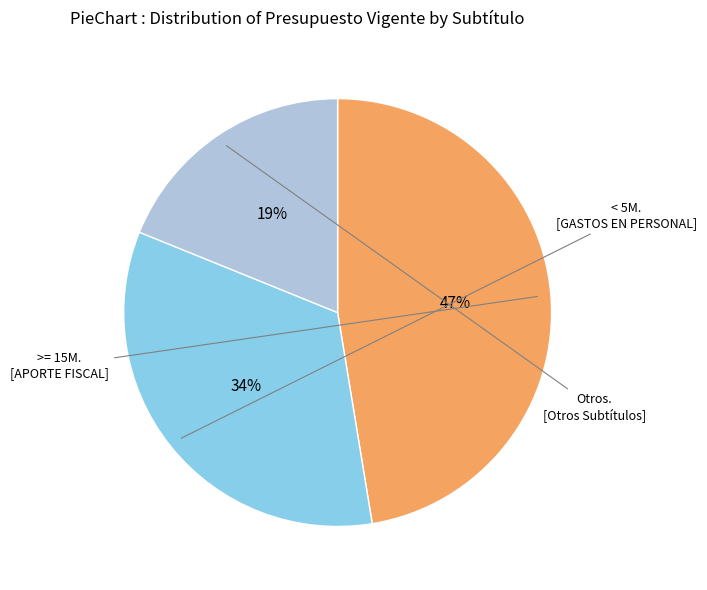

To the nearest percent, what is the average slice percentage?

33%